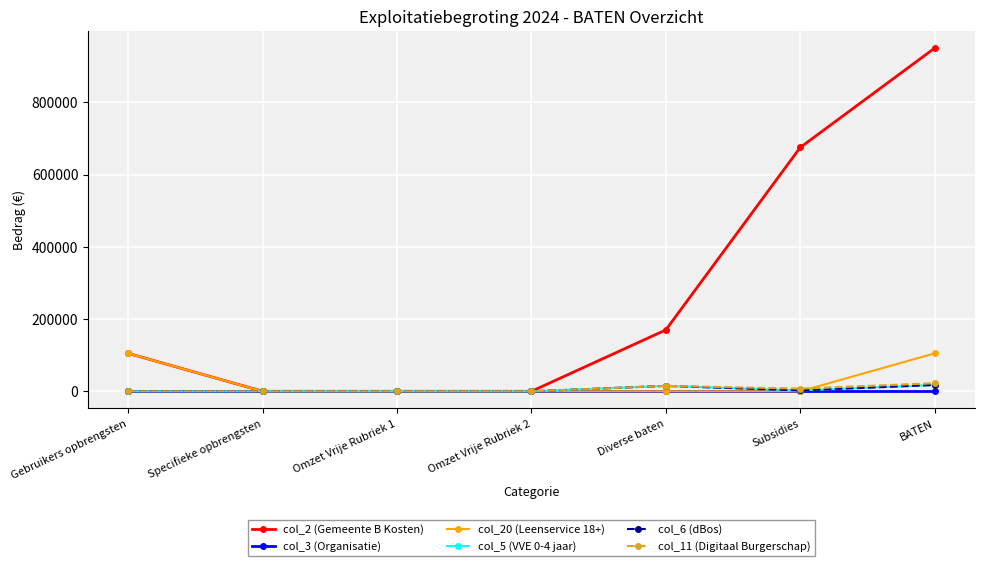

Does the chart have visible grid lines?

Yes